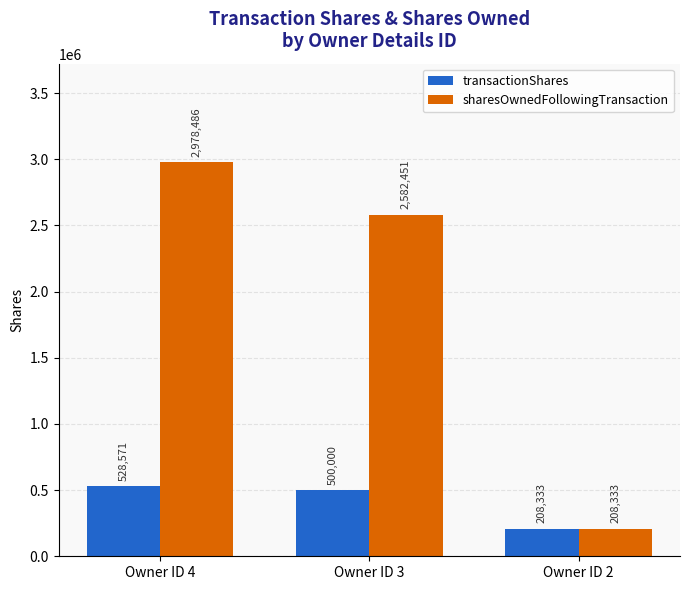

At how many categories does at least one series exceed 1061730?

2